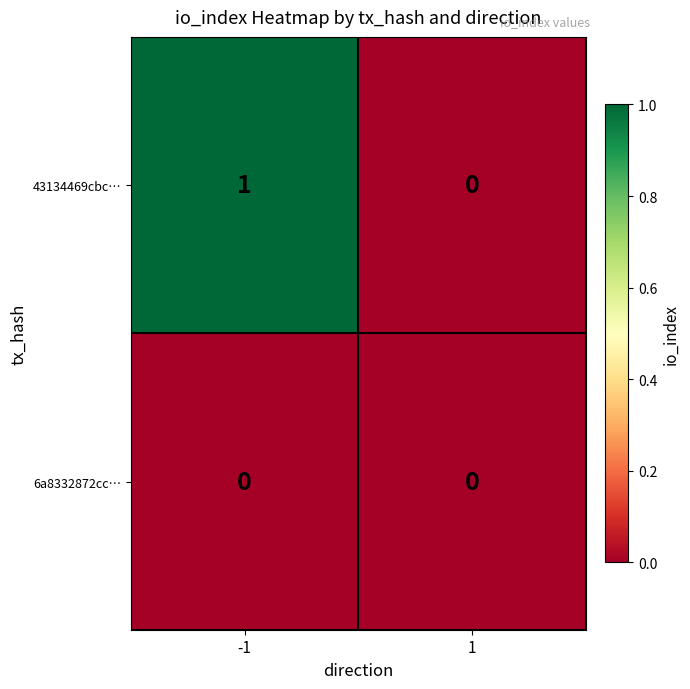

At which category does the chart reach its peak across all series?

-1